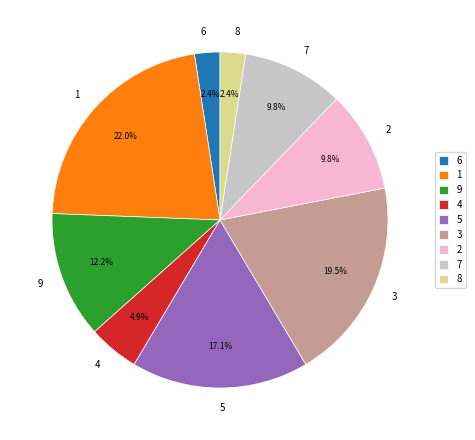

How many slices are in this pie chart?

9